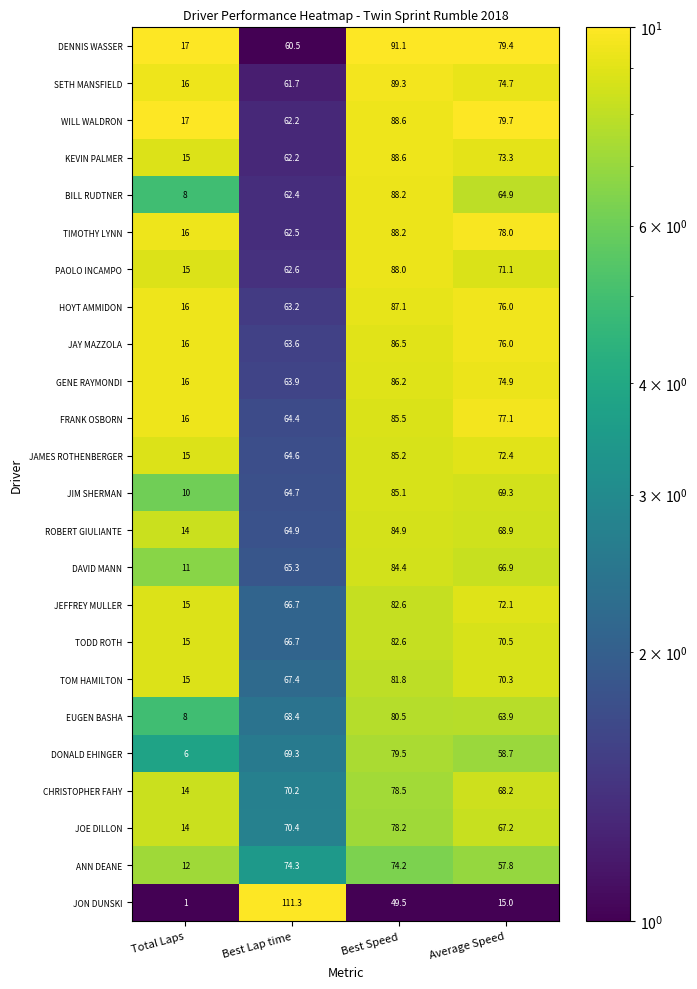

Which series has the largest total across all categories?

DENNIS WASSER